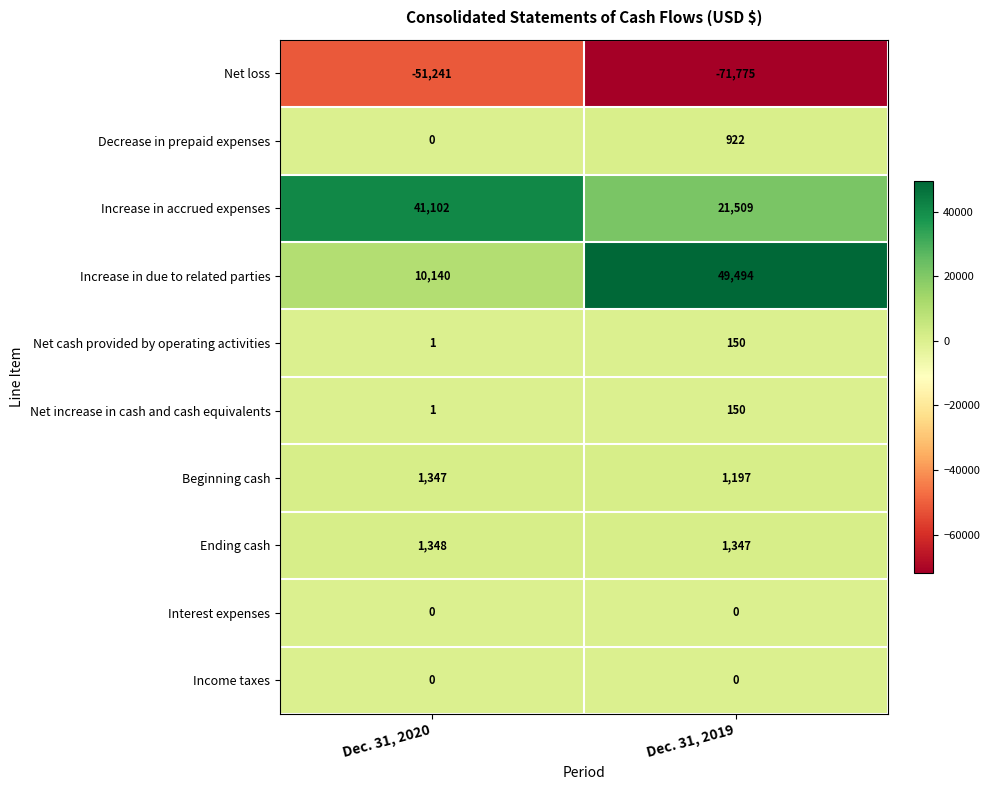

True or false: Net cash provided by operating activities has a value of 150 at Dec. 31, 2019.

True